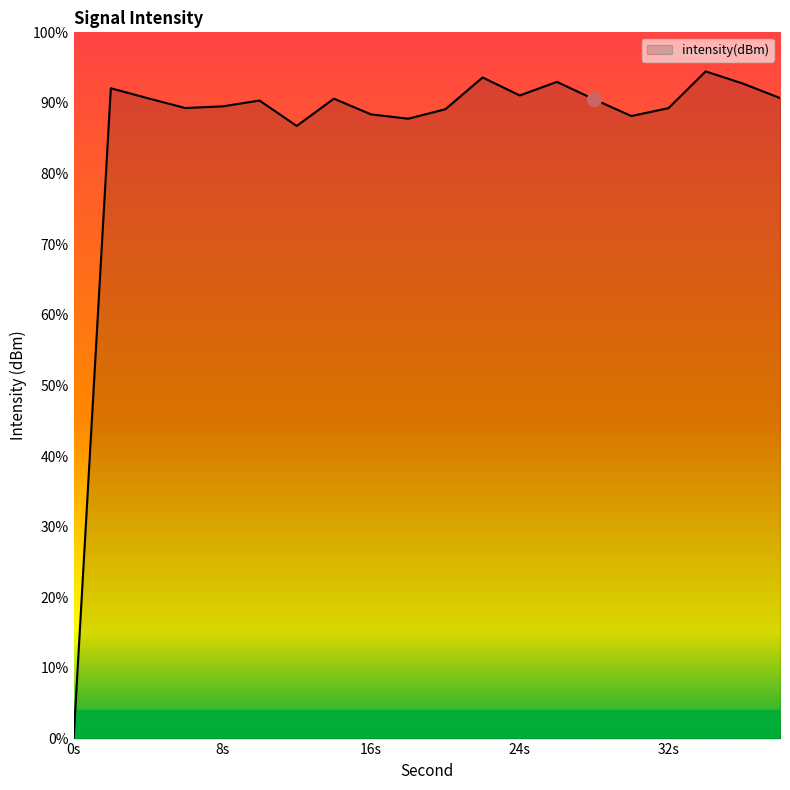

Does the chart display data point markers on the line(s)?

No